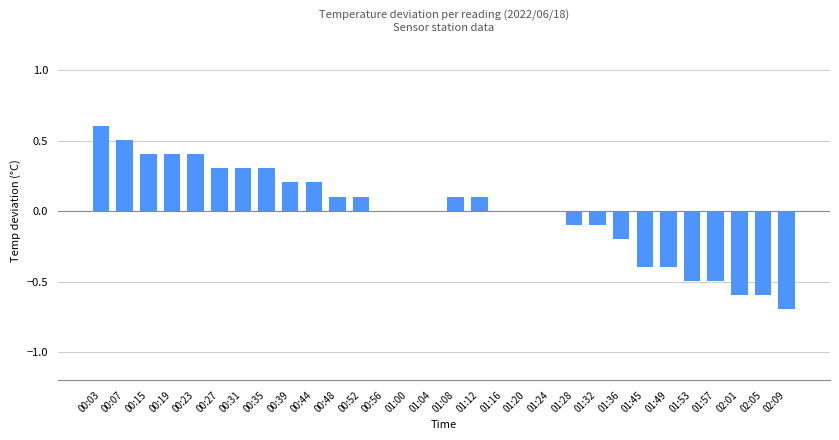

What is the greatest value displayed?

0.6